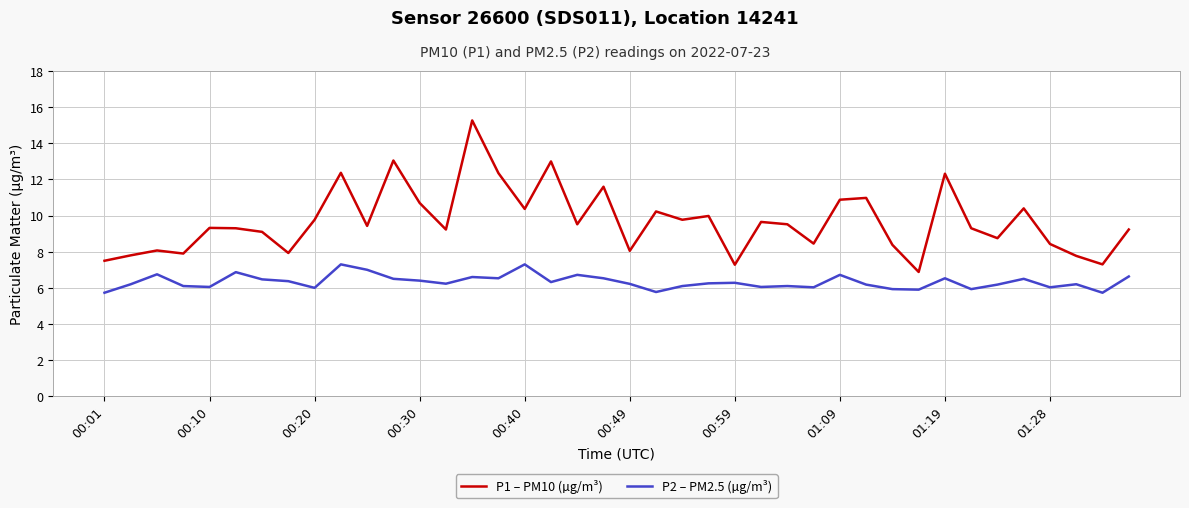

True or false: P2 – PM2.5 (µg/m³) and P1 – PM10 (µg/m³) cross at least once.

False